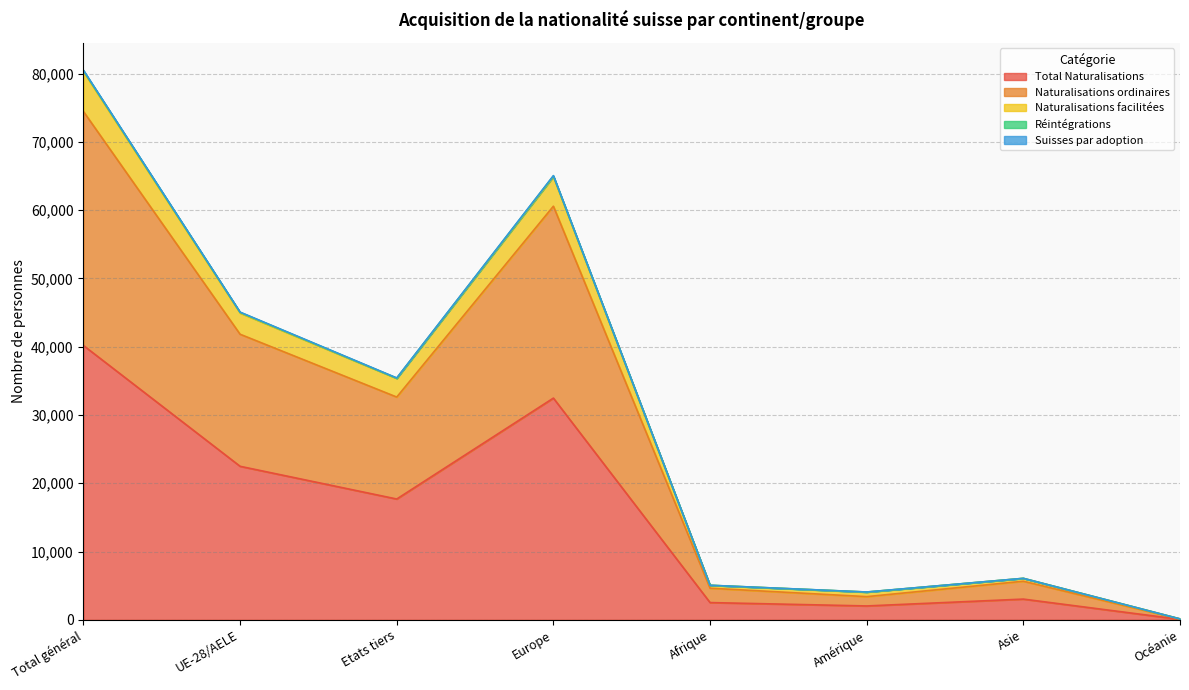

Reading left to right, transcribe all the data shown in this chart.

Total Naturalisations: Total général=40169	UE-28/AELE=22480	Etats tiers=17689	Europe=32467	Afrique=2525	Amérique=2031	Asie=3034	Océanie=67
Naturalisations ordinaires: Total général=74438	UE-28/AELE=41818	Etats tiers=32620	Europe=60569	Afrique=4630	Amérique=3395	Asie=5651	Océanie=117
Naturalisations facilitées: Total général=80476	UE-28/AELE=45057	Etats tiers=35419	Europe=65043	Afrique=5060	Amérique=4074	Asie=6075	Océanie=134
Réintégrations: Total général=80413	UE-28/AELE=45025	Etats tiers=35388	Europe=64996	Afrique=5058	Amérique=4068	Asie=6075	Océanie=133
Suisses par adoption: Total général=80275	UE-28/AELE=44928	Etats tiers=35347	Europe=64887	Afrique=5048	Amérique=4056	Asie=6068	Océanie=133